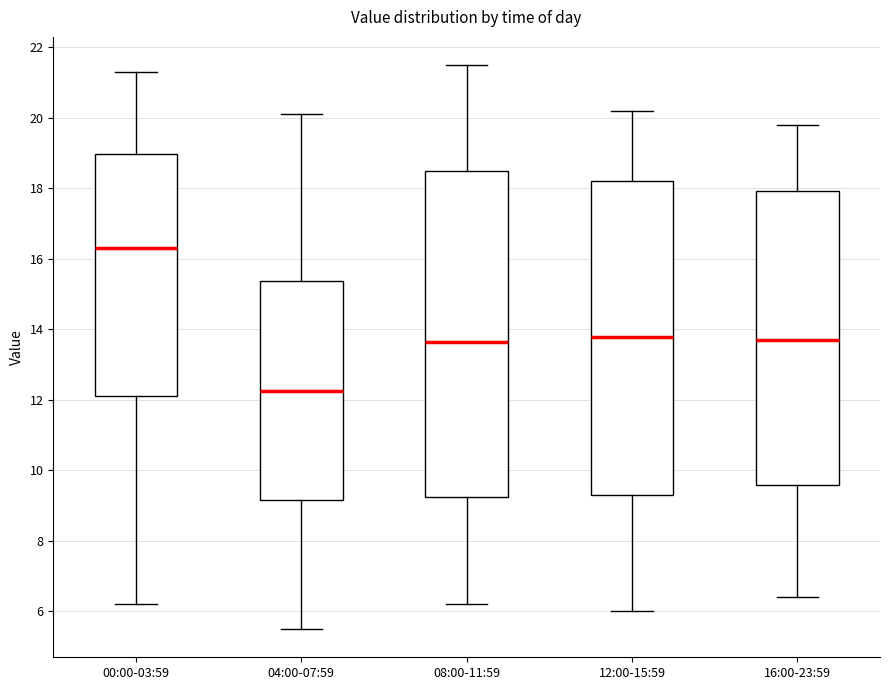

Where does the lower whisker of the box for 08:00-11:59 end on the y-axis? The values are not printed on the chart, so give them approximately, as read against the axis.

6.2